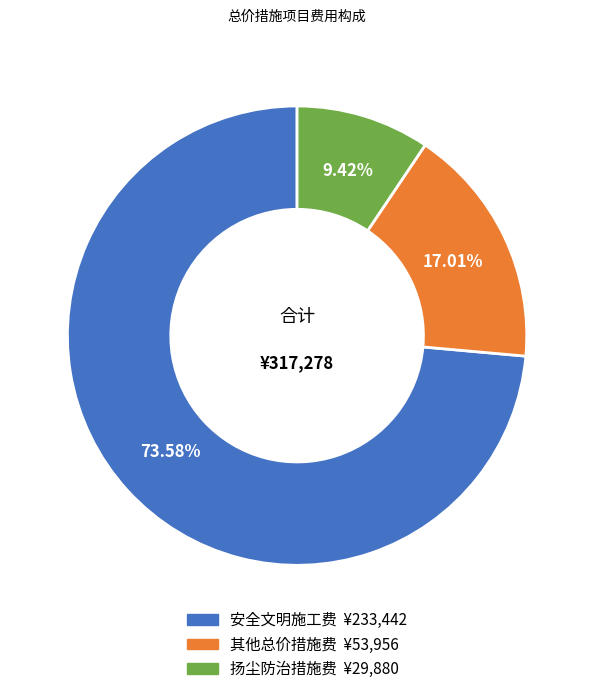

What is the total percentage of 安全文明施工费 and 其他总价措施费?

90.6%